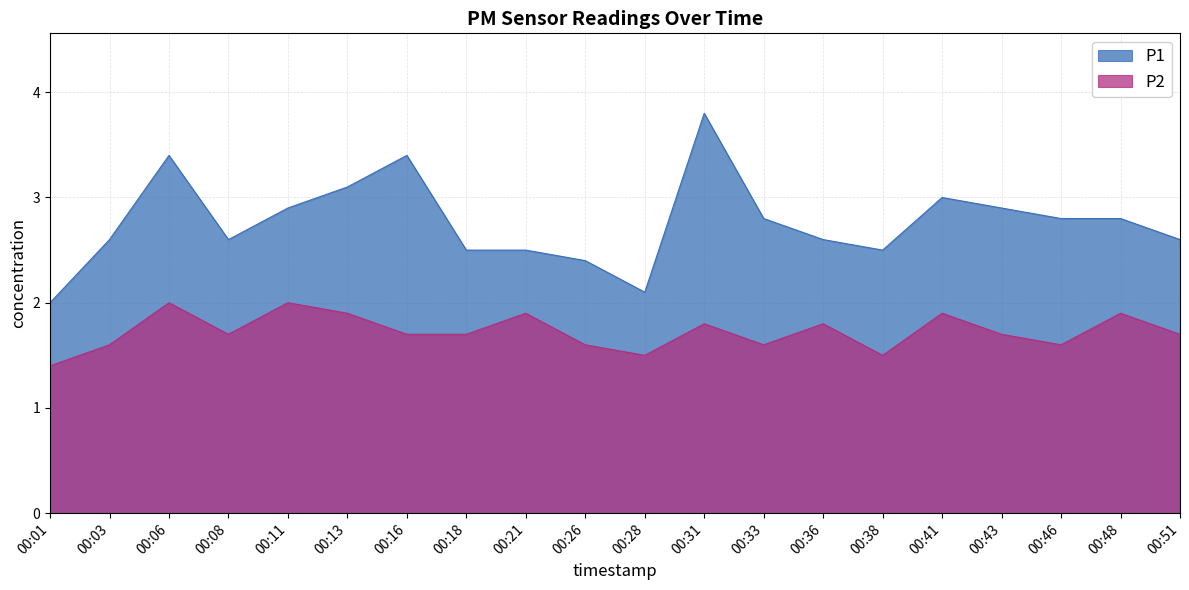

Where is the first local maximum for P2?

00:06